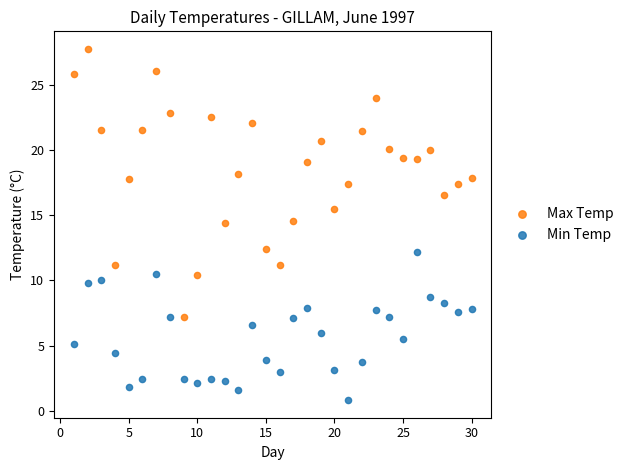

Which series reaches the maximum Y coordinate?

Max Temp